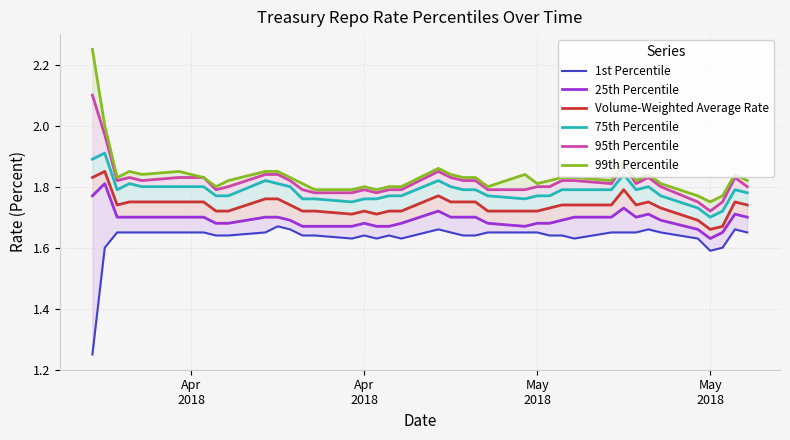

List the series in order of their peak value, lowest first.

1st Percentile, 25th Percentile, Volume-Weighted Average Rate, 75th Percentile, 95th Percentile, 99th Percentile